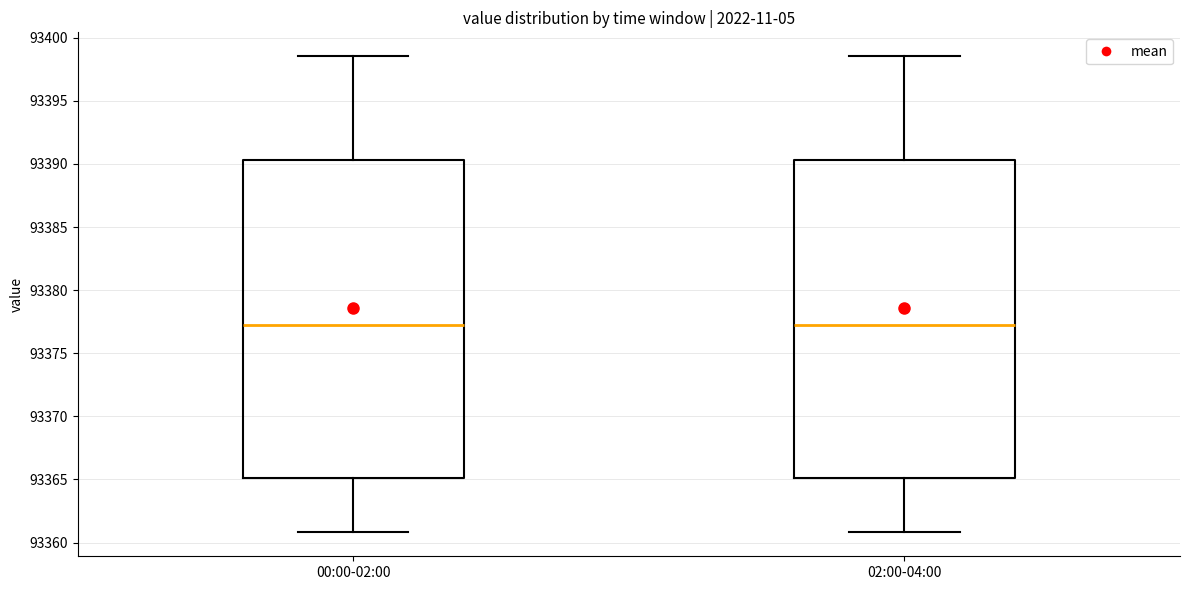

Reading left to right, read every box against the y-axis: the position of its median line, the range the box covers, and the ends of its whiskers. The values are not printed on the chart, so give them approximately, as read against the axis.

00:00-02:00: median 93377.5, box 93365.0 to 93390.5, whiskers 93361.0 to 93398.5
02:00-04:00: median 93377.5, box 93365.0 to 93390.5, whiskers 93361.0 to 93398.5